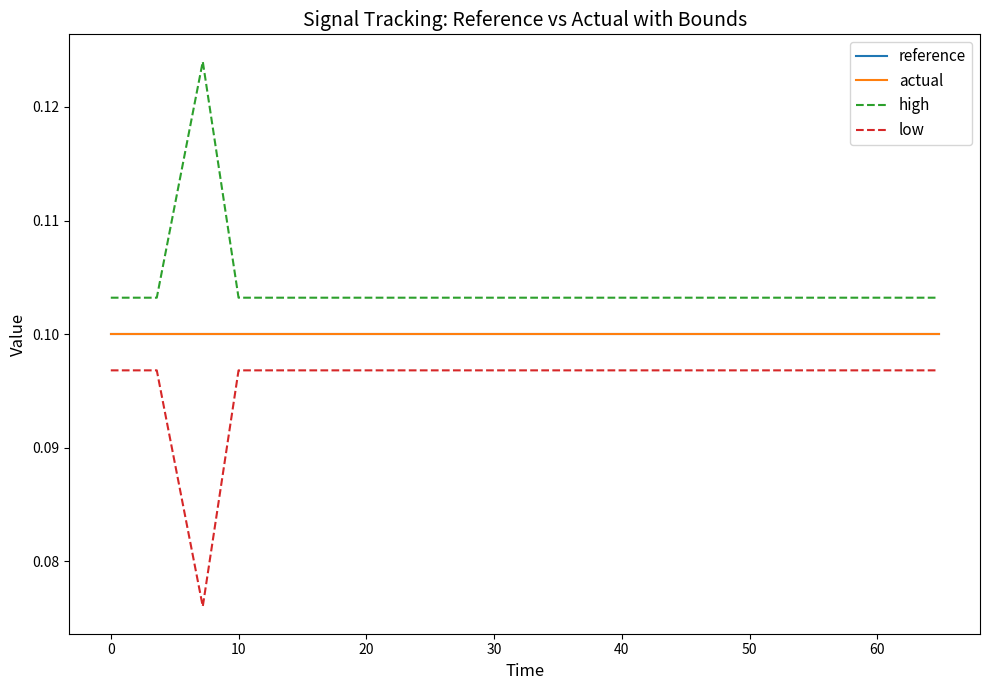

Does the chart display data point markers on the line(s)?

No